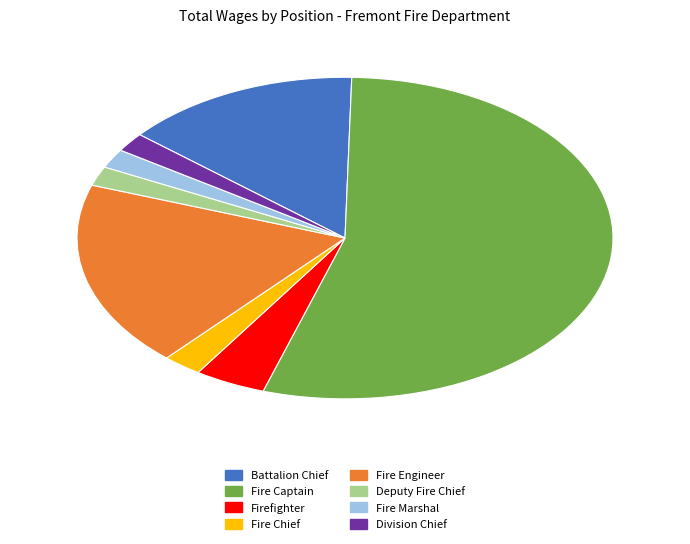

Which has a higher value, Division Chief or Fire Captain?

Fire Captain